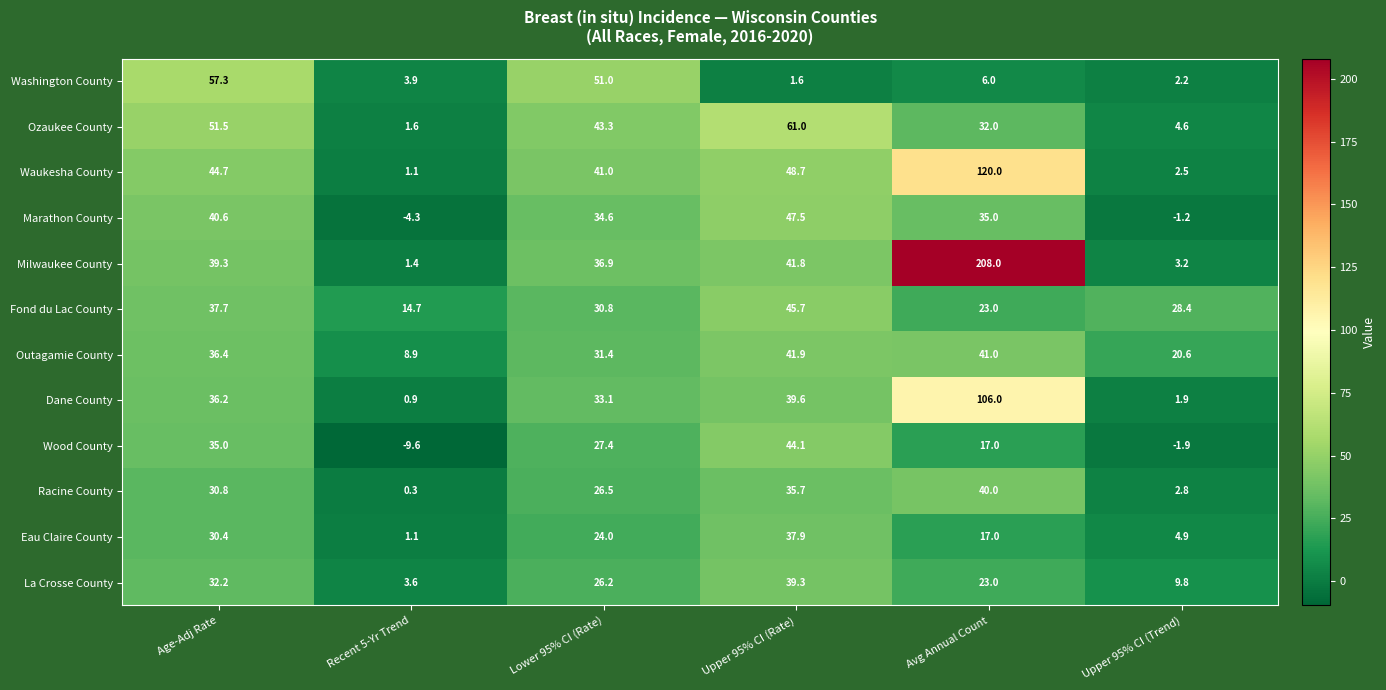

List the labels in order of Wood County value, smallest first.

Recent 5-Yr Trend, Upper 95% CI (Trend), Avg Annual Count, Lower 95% CI (Rate), Age-Adj Rate, Upper 95% CI (Rate)